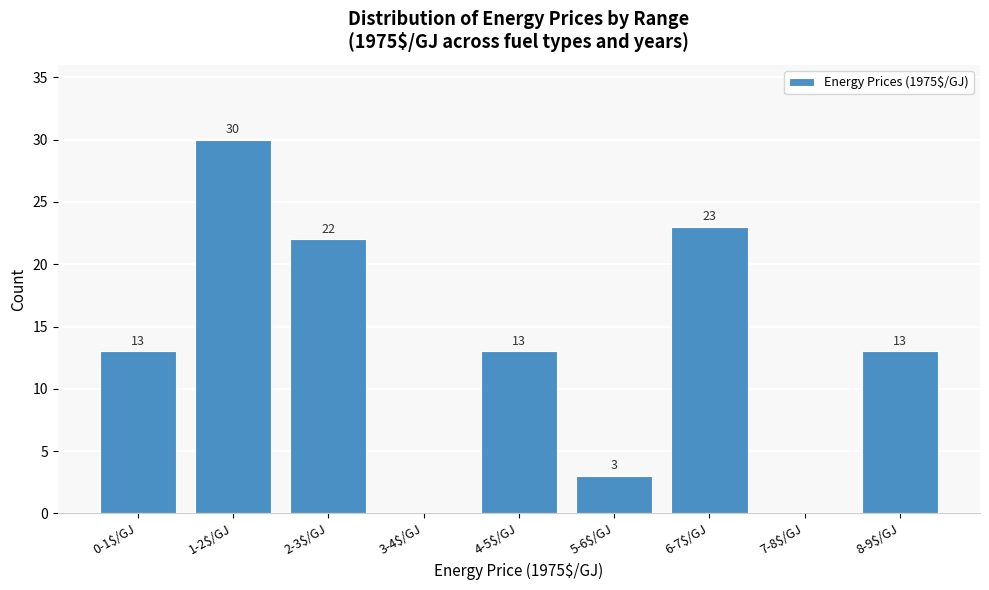

What is the sum of all values?

117